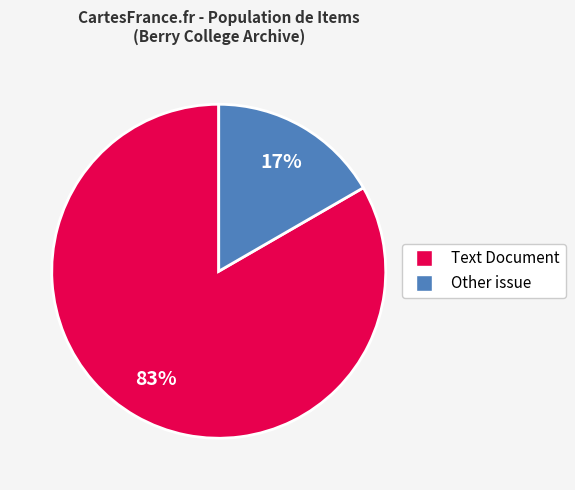

To the nearest percent, what is the average slice percentage?

50%